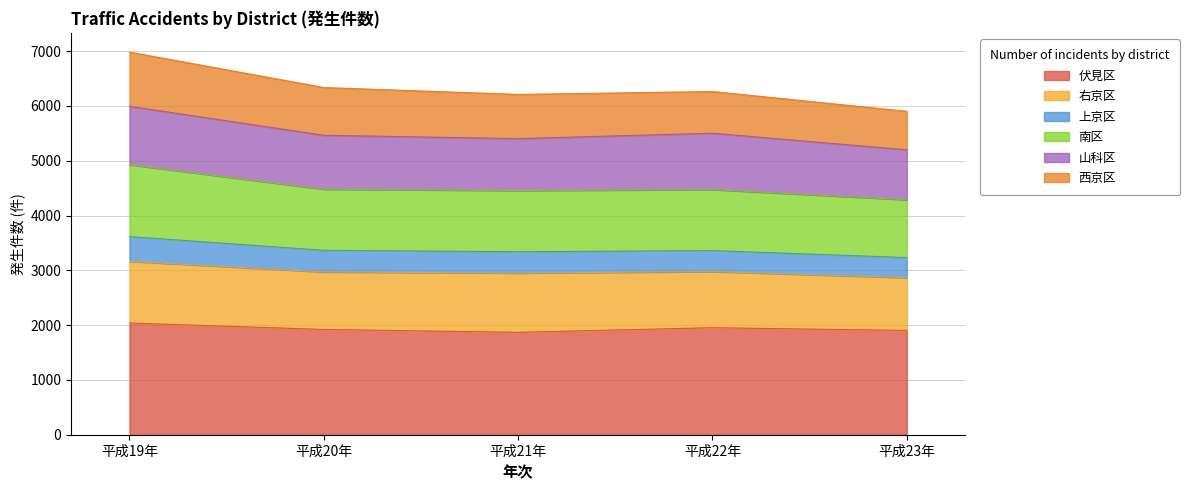

The value of 伏見区 at 平成20年 is 2515. True or false?

False